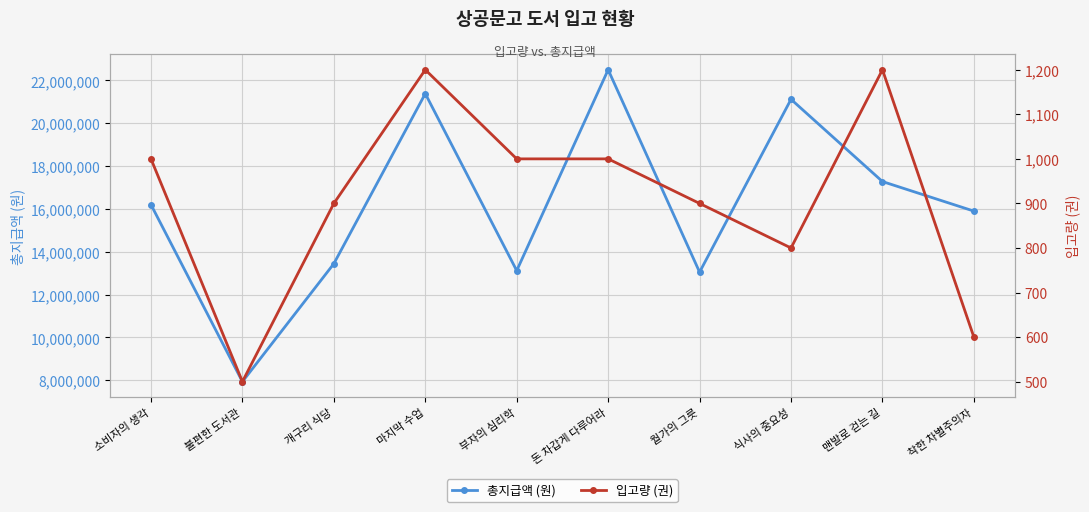

Rank the series by their average value, from highest to lowest.

총지급액 (원), 입고량 (권)